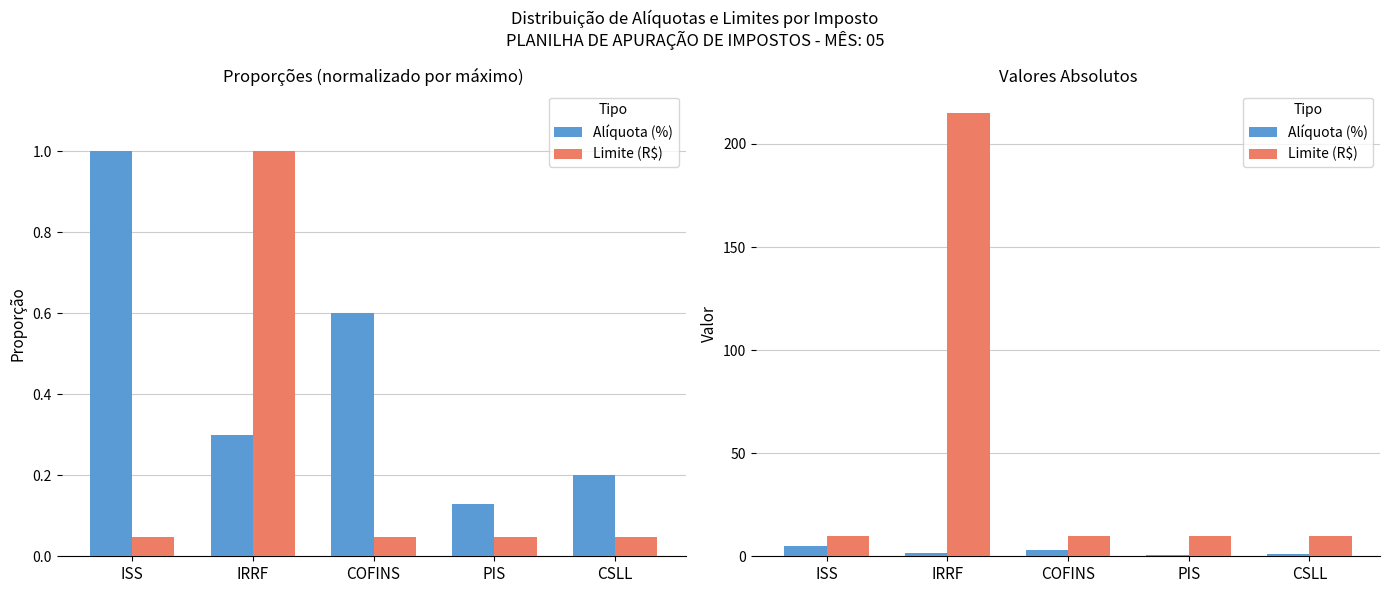

Rank the series by their maximum value, from highest to lowest.

Limite (R$), Alíquota (%)